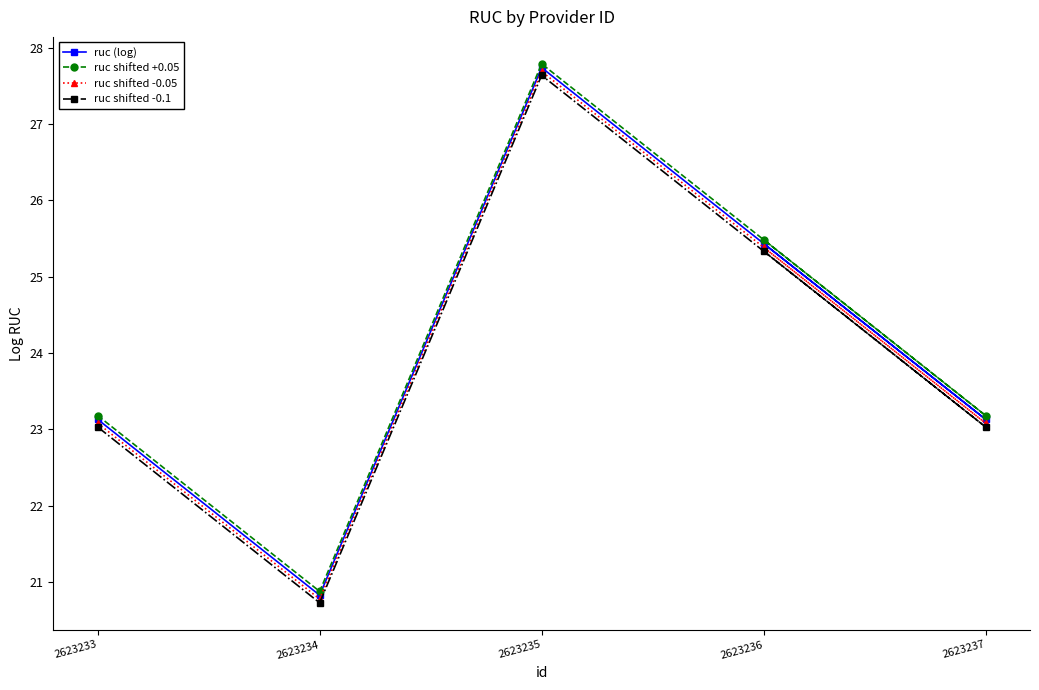

What is the minimum value shown in the chart?

20.7